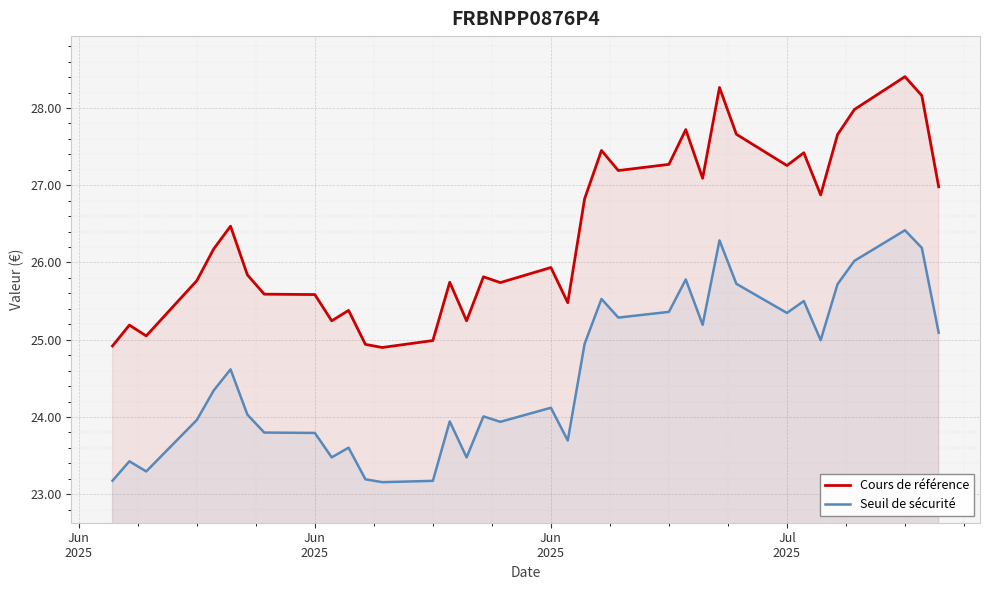

At which category does Cours de référence reach its first local peak?

Jun
2025